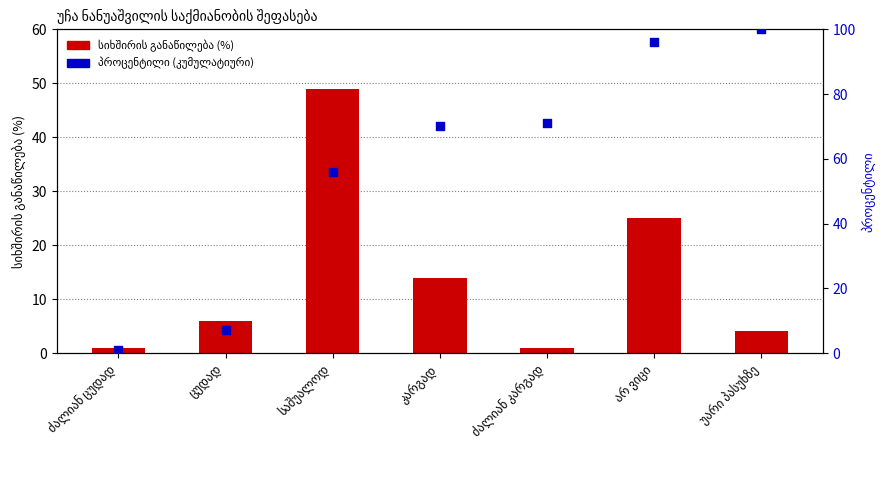

Is the value of პროცენტილი (კუმულატიური) at ძალიან კარგად greater than the value of სიხშირის განაწილება (%) at ცუდად?

Yes